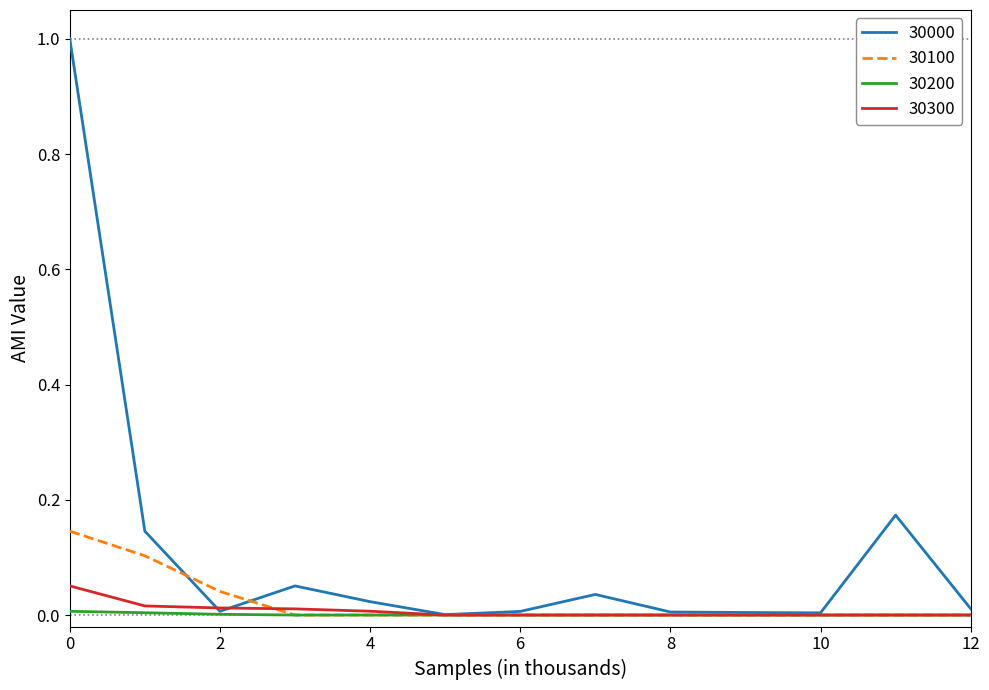

List the series in order of their peak value, highest first.

30000, 30100, 30300, 30200